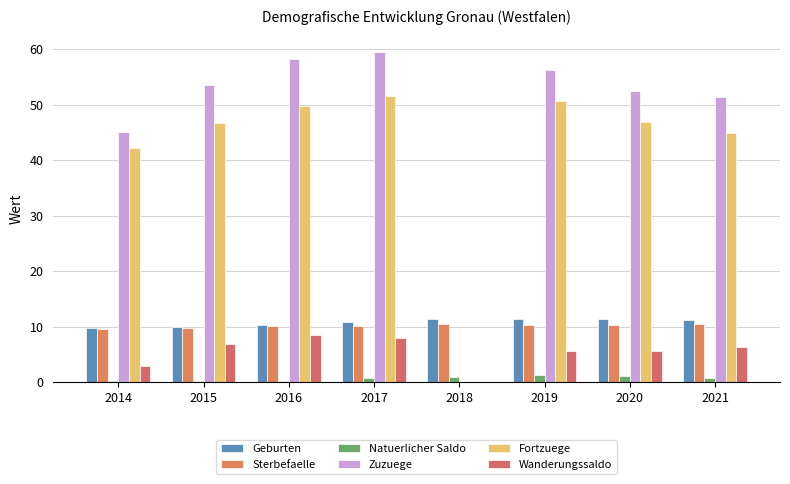

Does the chart contain stacked bars?

No